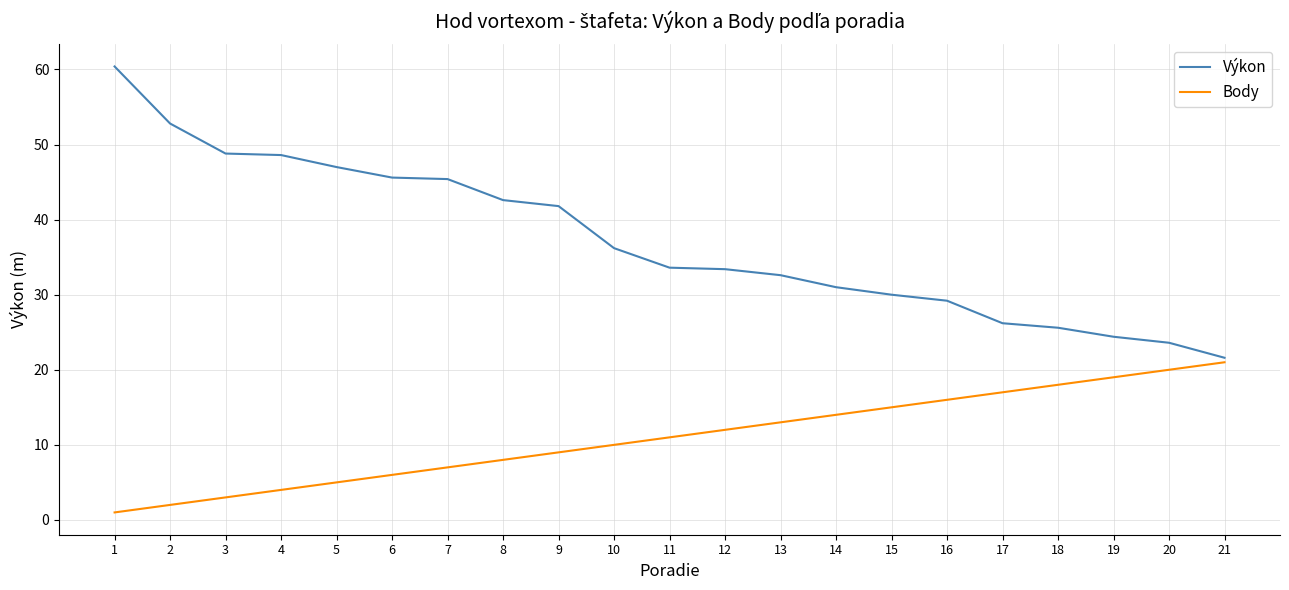

What is the difference between the Výkon values at 18 and 7?

19.8